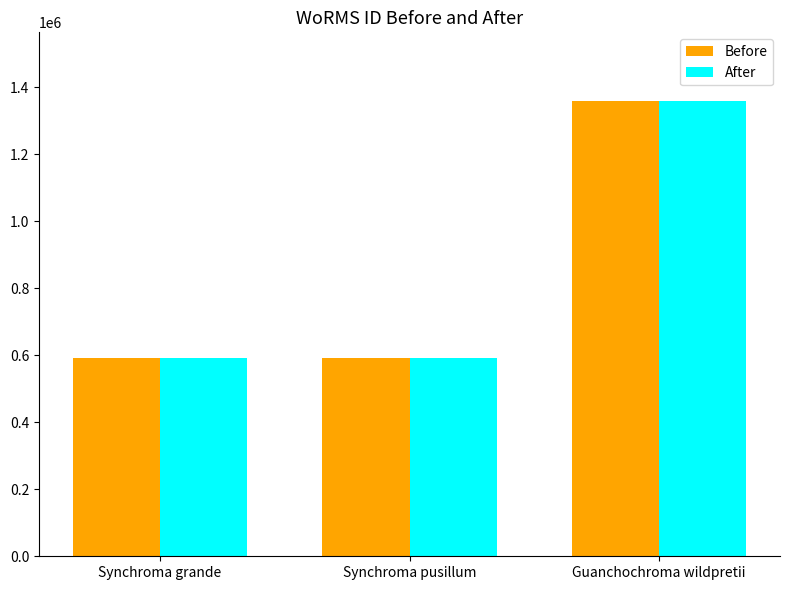

What is the label of the 3rd bar from the right?

Synchroma grande